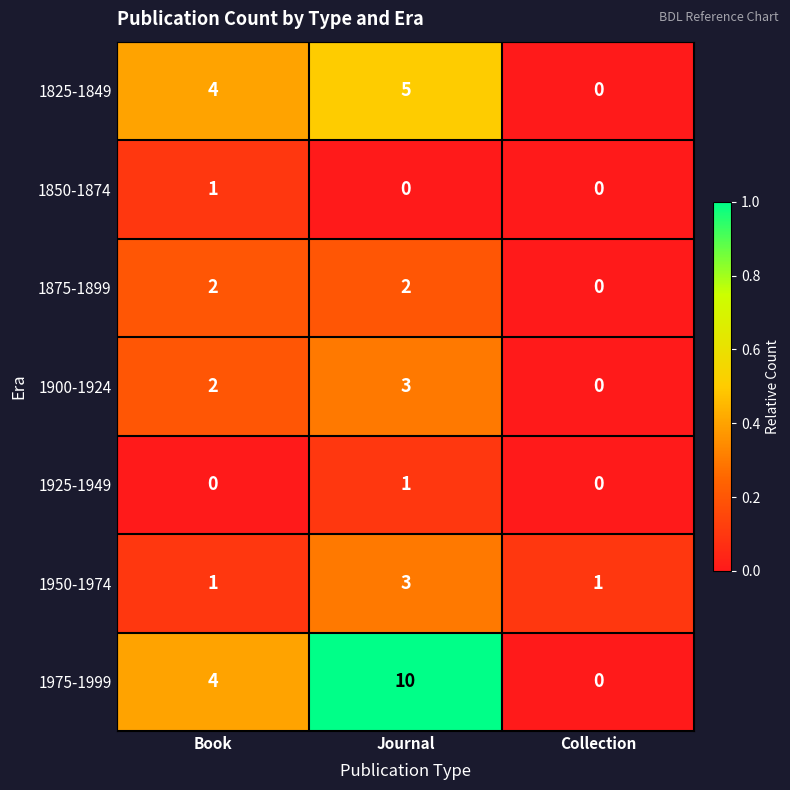

True or false: 1950-1974 has a value of 0 at Collection.

False